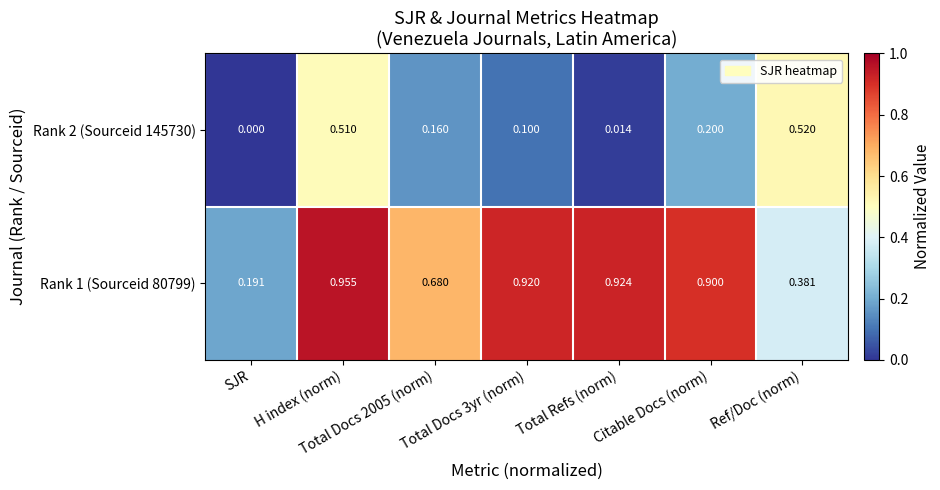

Which series changed the most between Total Refs (norm) and Ref/Doc (norm)?

Rank 1 (Sourceid 80799)